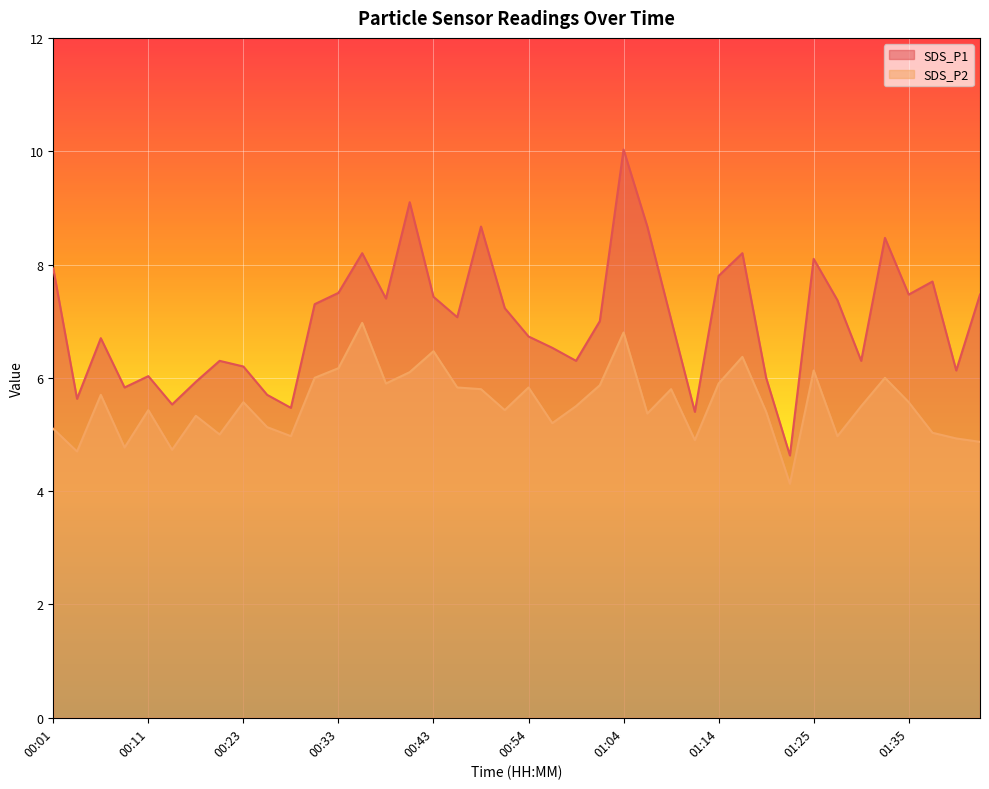

In SDS_P2, how many points are lower than both neighbors (excluding endpoints)?

12